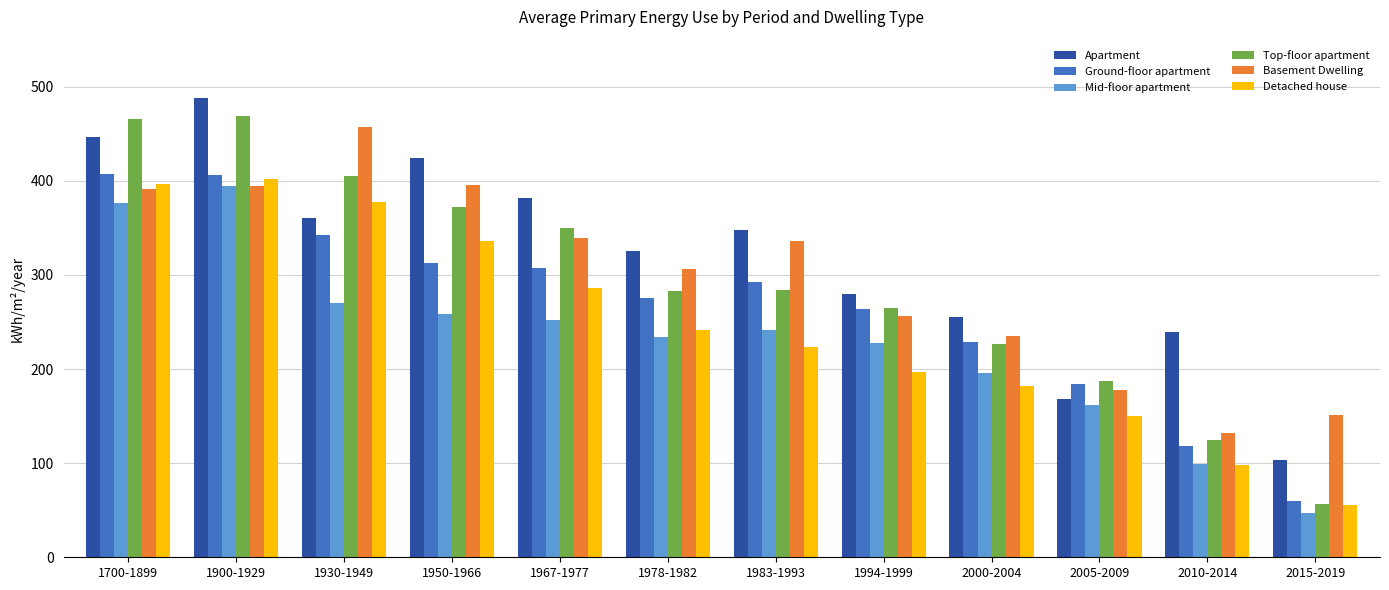

Does the chart contain stacked bars?

No